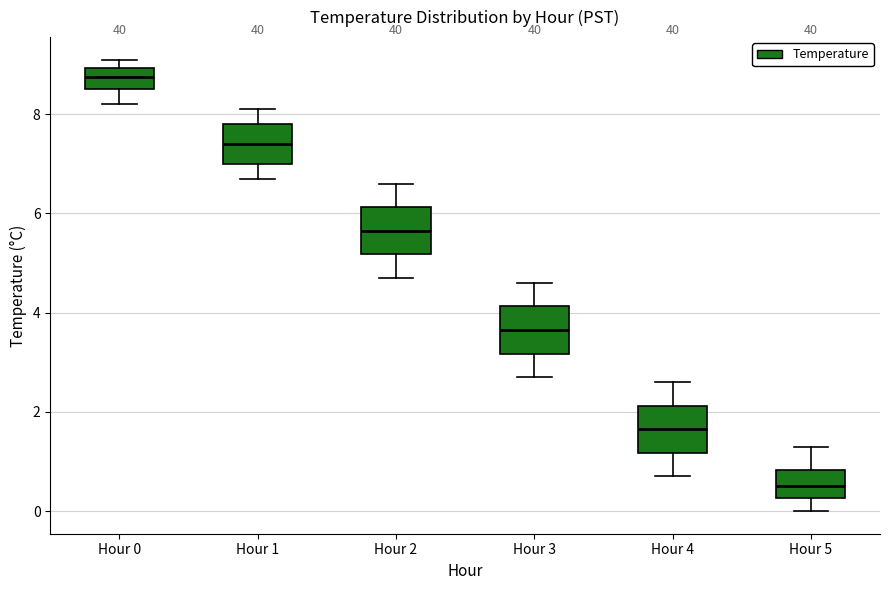

Reading left to right, read every box against the y-axis: the position of its median line, the range the box covers, and the ends of its whiskers. The values are not printed on the chart, so give them approximately, as read against the axis.

Hour 0: median 8.8, box 8.6 to 9.0, whiskers 8.2 to 9.2
Hour 1: median 7.4, box 7.0 to 7.8, whiskers 6.8 to 8.2
Hour 2: median 5.6, box 5.2 to 6.2, whiskers 4.8 to 6.6
Hour 3: median 3.6, box 3.2 to 4.2, whiskers 2.8 to 4.6
Hour 4: median 1.6, box 1.2 to 2.2, whiskers 0.8 to 2.6
Hour 5: median 0.6, box 0.2 to 0.8, whiskers 0.0 to 1.4